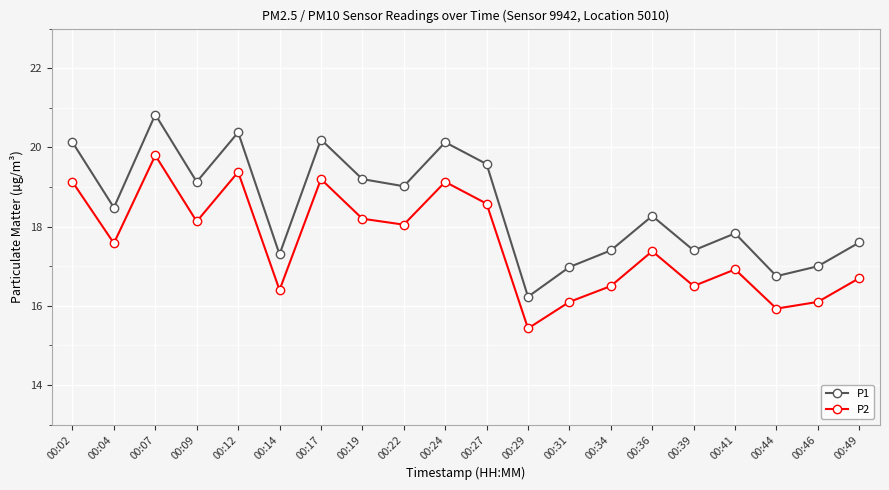

At 00:29, list the series in order from largest to smallest.

P1, P2